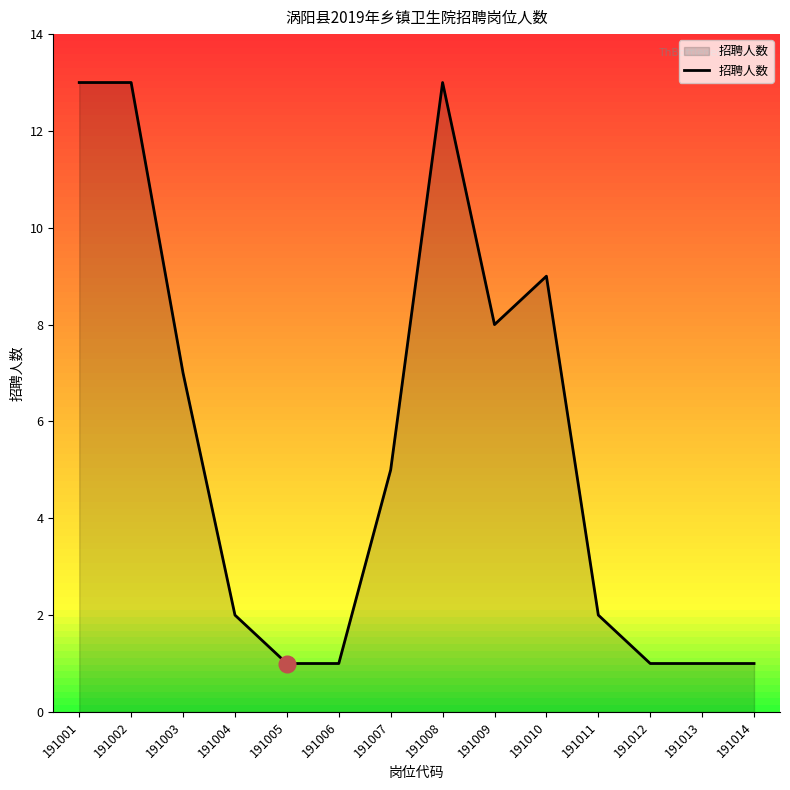

What is the greatest value displayed?

13